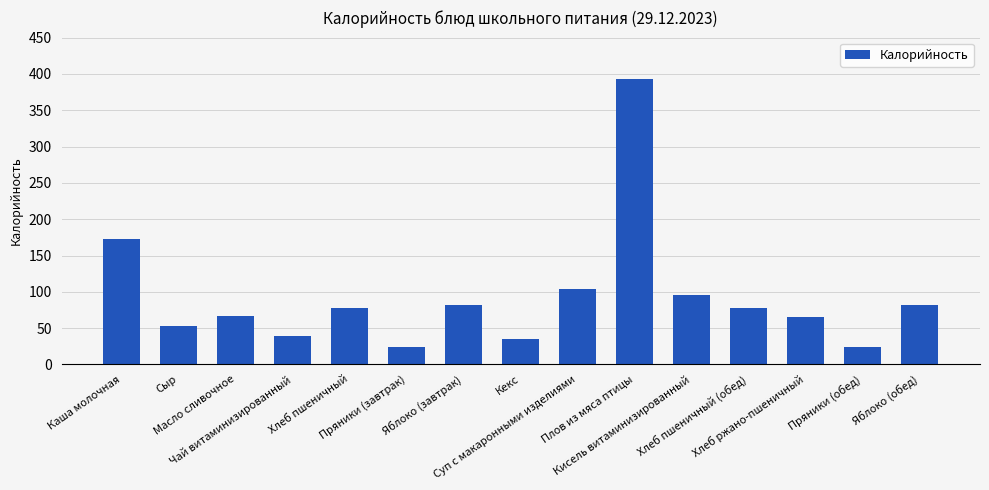

What is the difference between the maximum and minimum values?

368.6